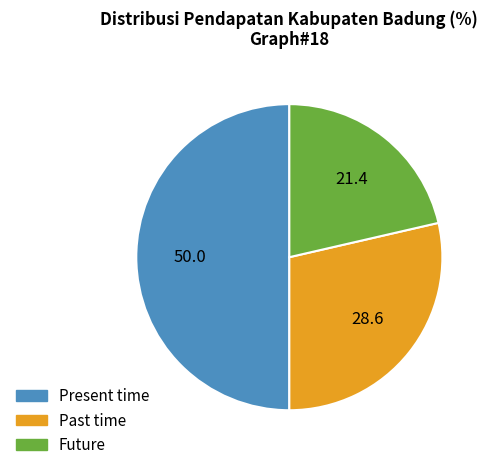

How many segments does this pie chart have?

3